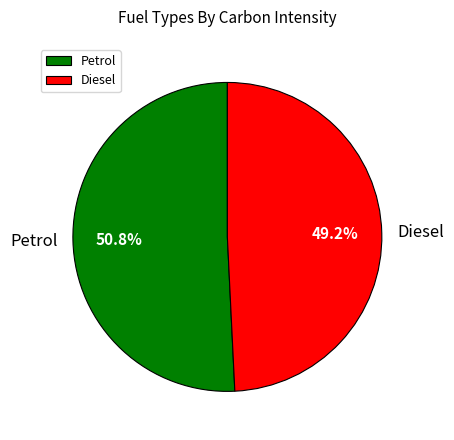

Is it true that Petrol is 45% of the pie?

False